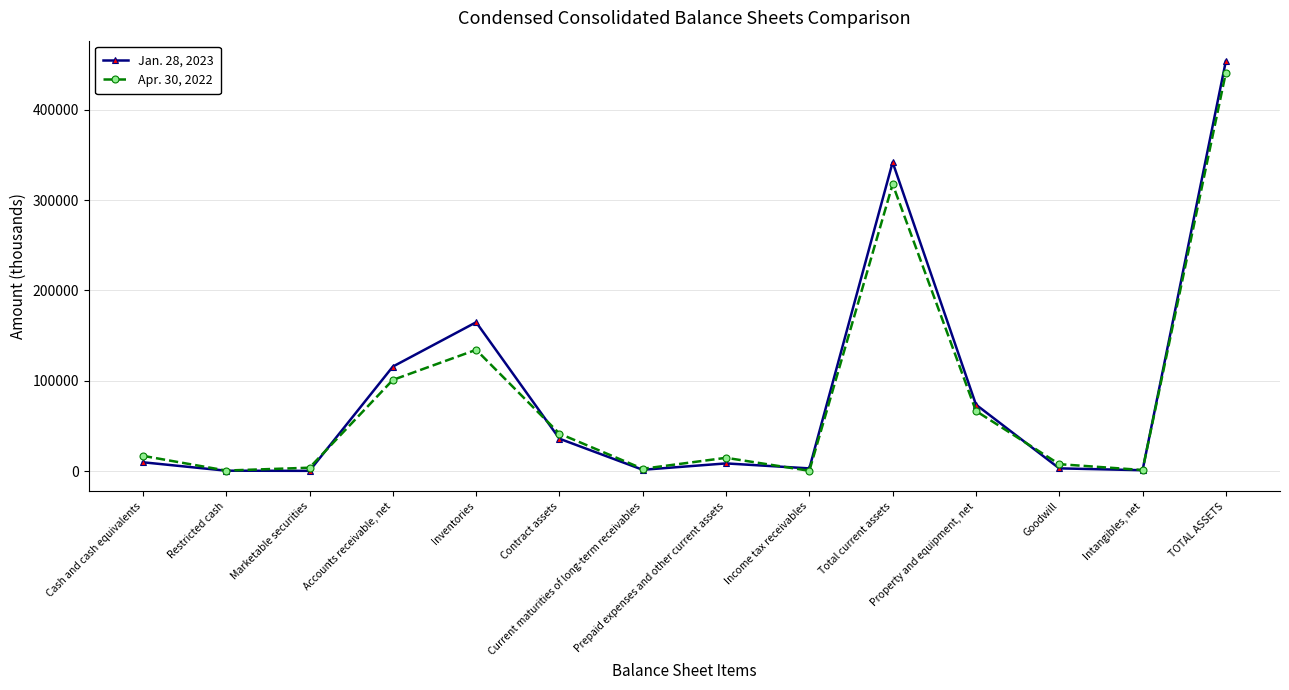

Does the chart display data point markers on the line(s)?

Yes